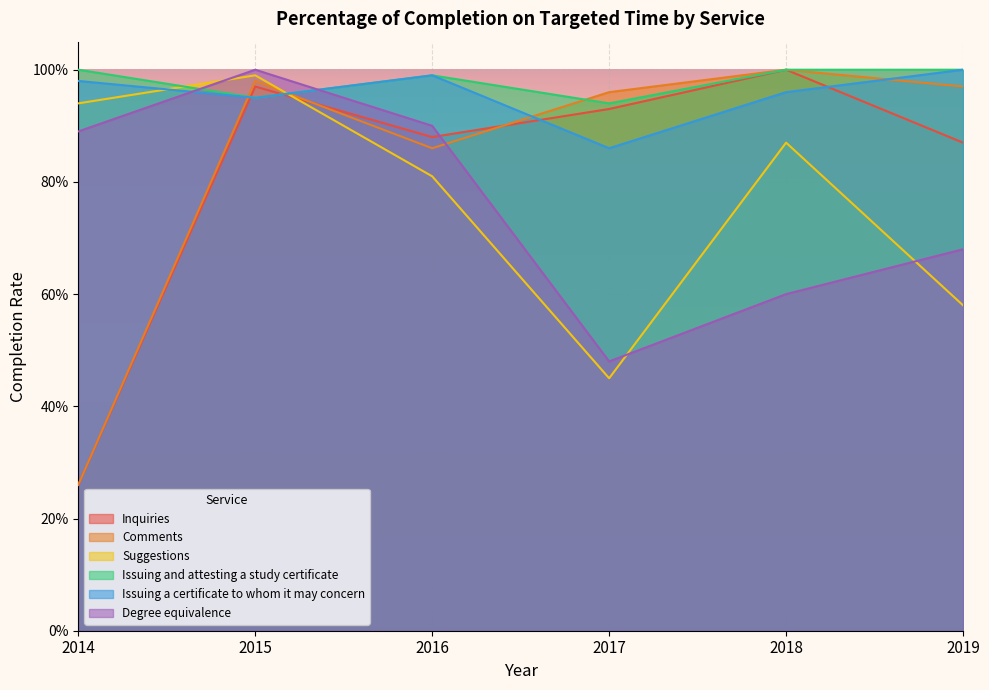

At 2019, list the series in order from smallest to largest.

Suggestions, Degree equivalence, Inquiries, Comments, Issuing and attesting a study certificate, Issuing a certificate to whom it may concern